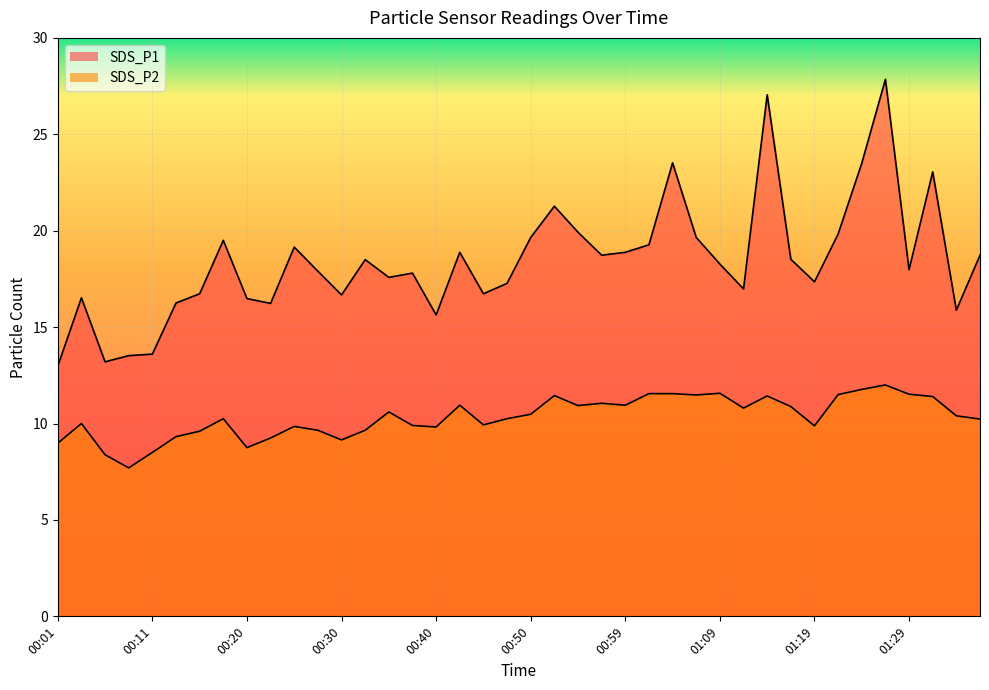

What is the value of the SDS_P1 point at the 34th from the left?

19.8